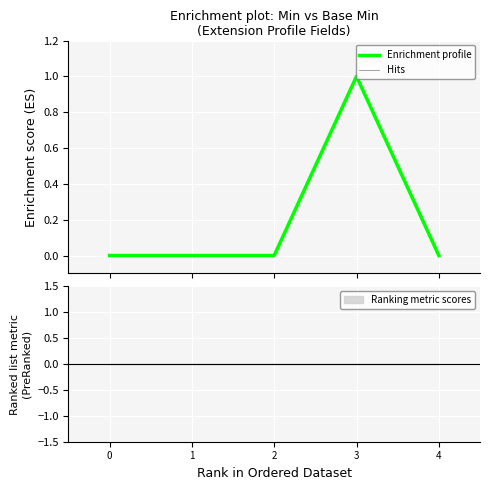

The Hits series shows 1 at 2. True or false?

False